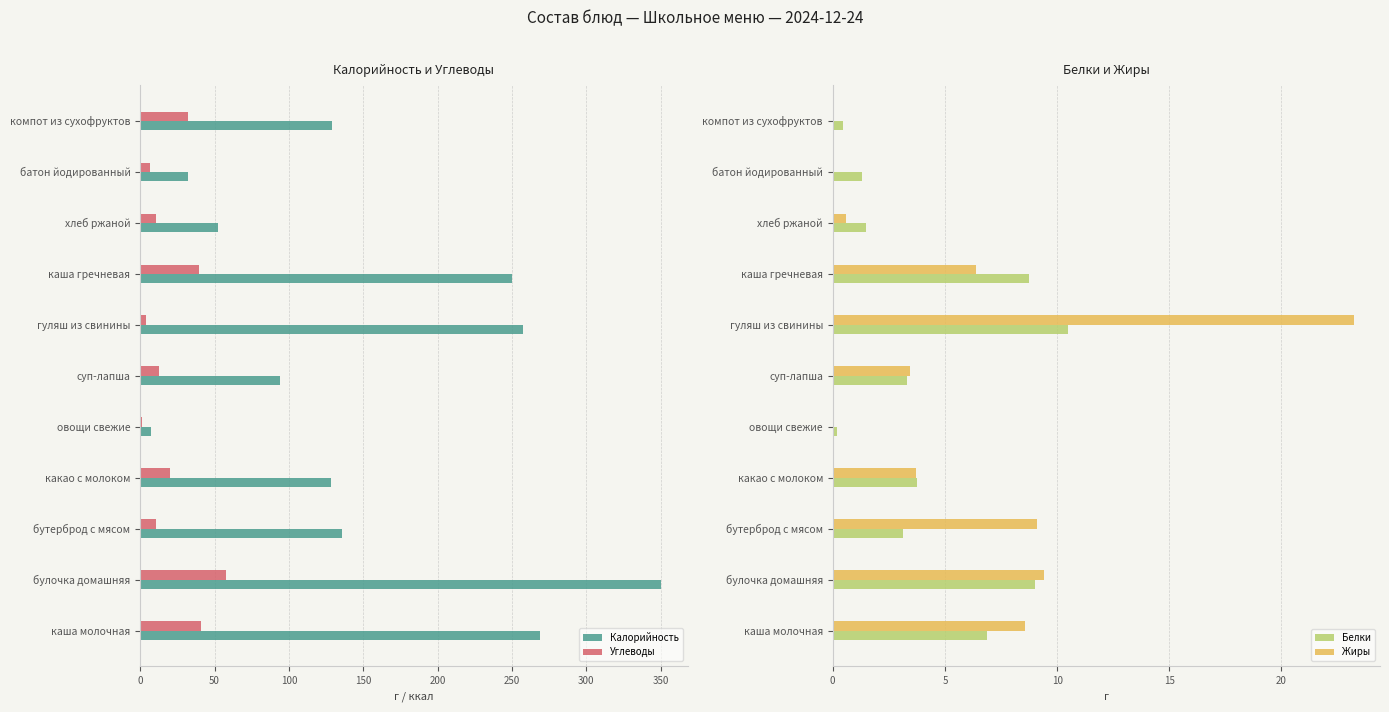

What is the sum of all Белки values?

48.8